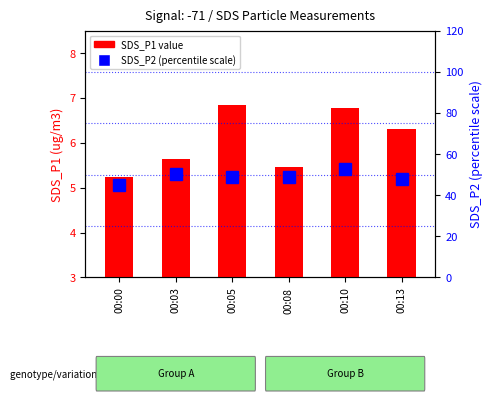

What value does the SDS_P1 series have at 00:05?

6.8